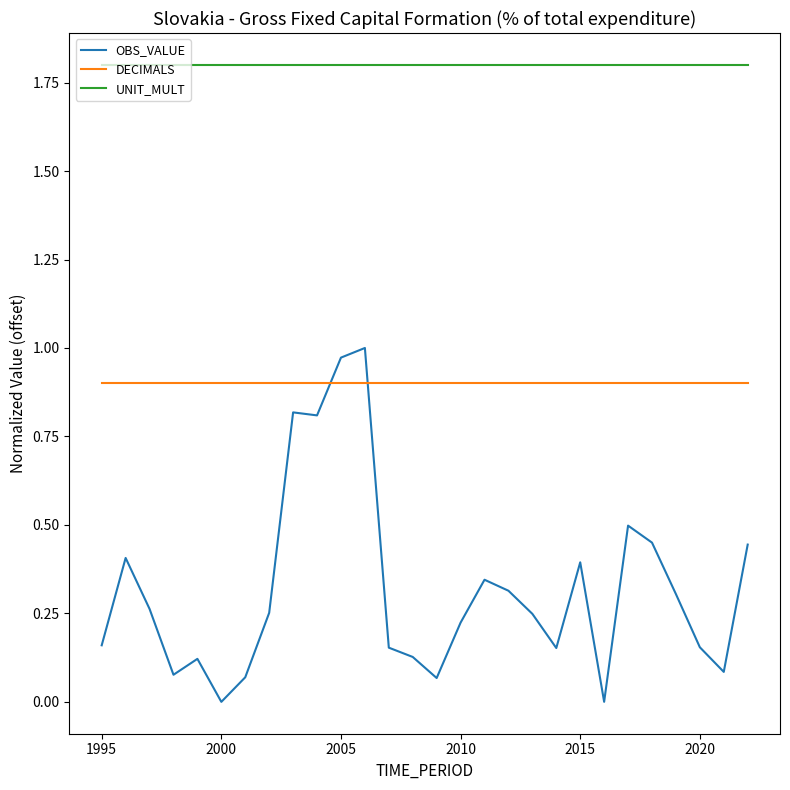

List the series in order of their overall mean, lowest first.

OBS_VALUE, DECIMALS, UNIT_MULT